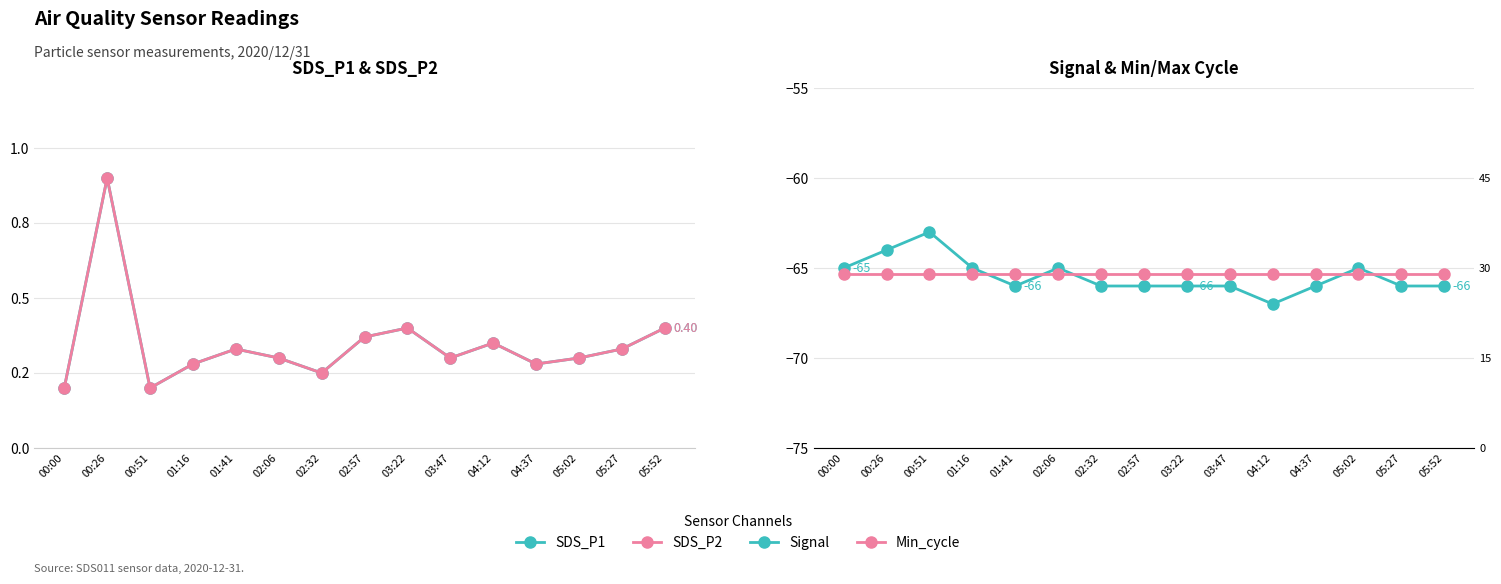

Where is SDS_P2 nearest to the value 0?

00:00